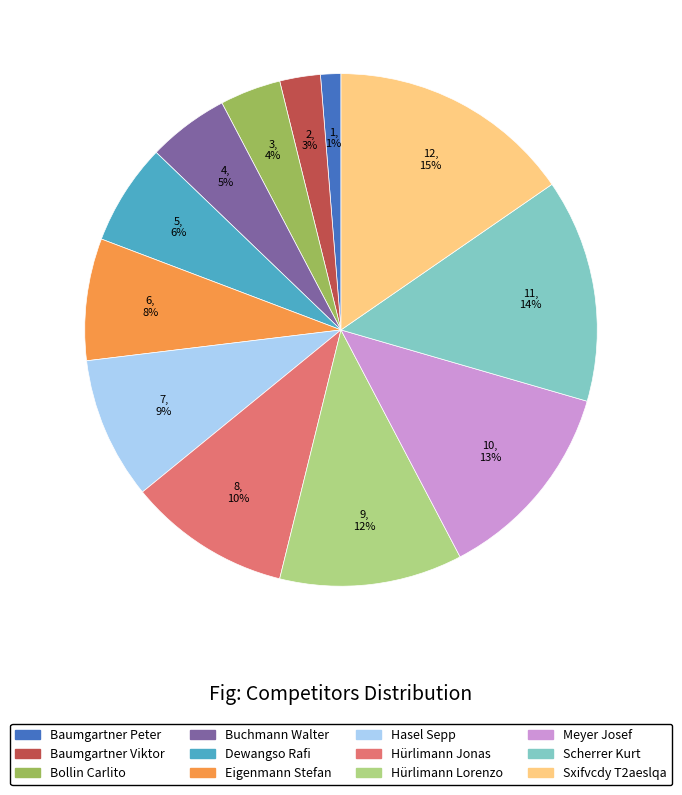

True or false: Meyer Josef accounts for 13% of the total.

True